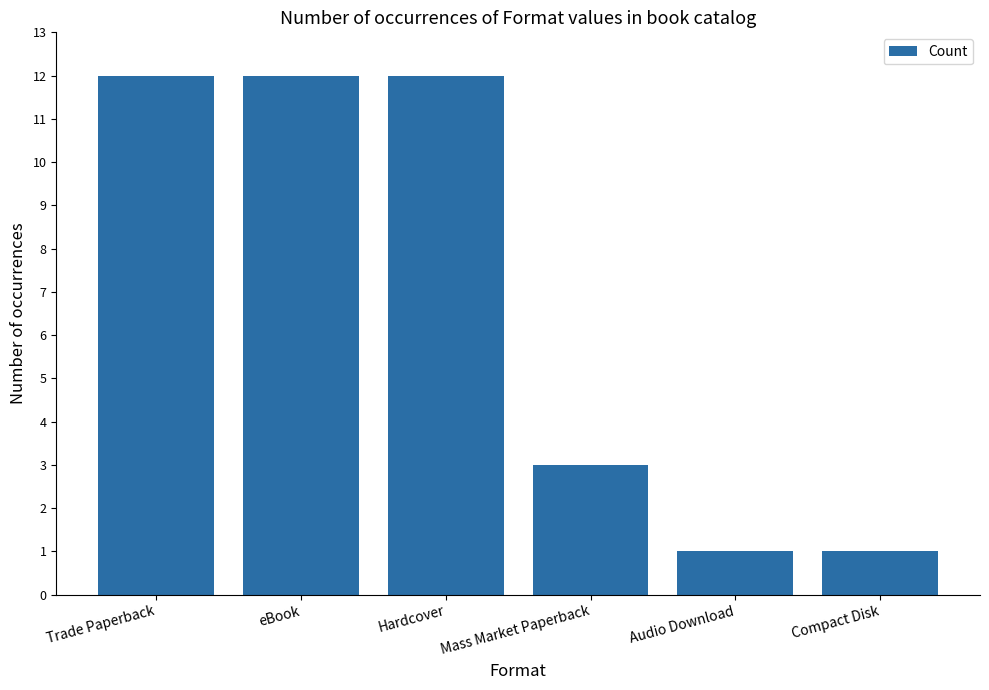

Count the number of data series in this chart.

1